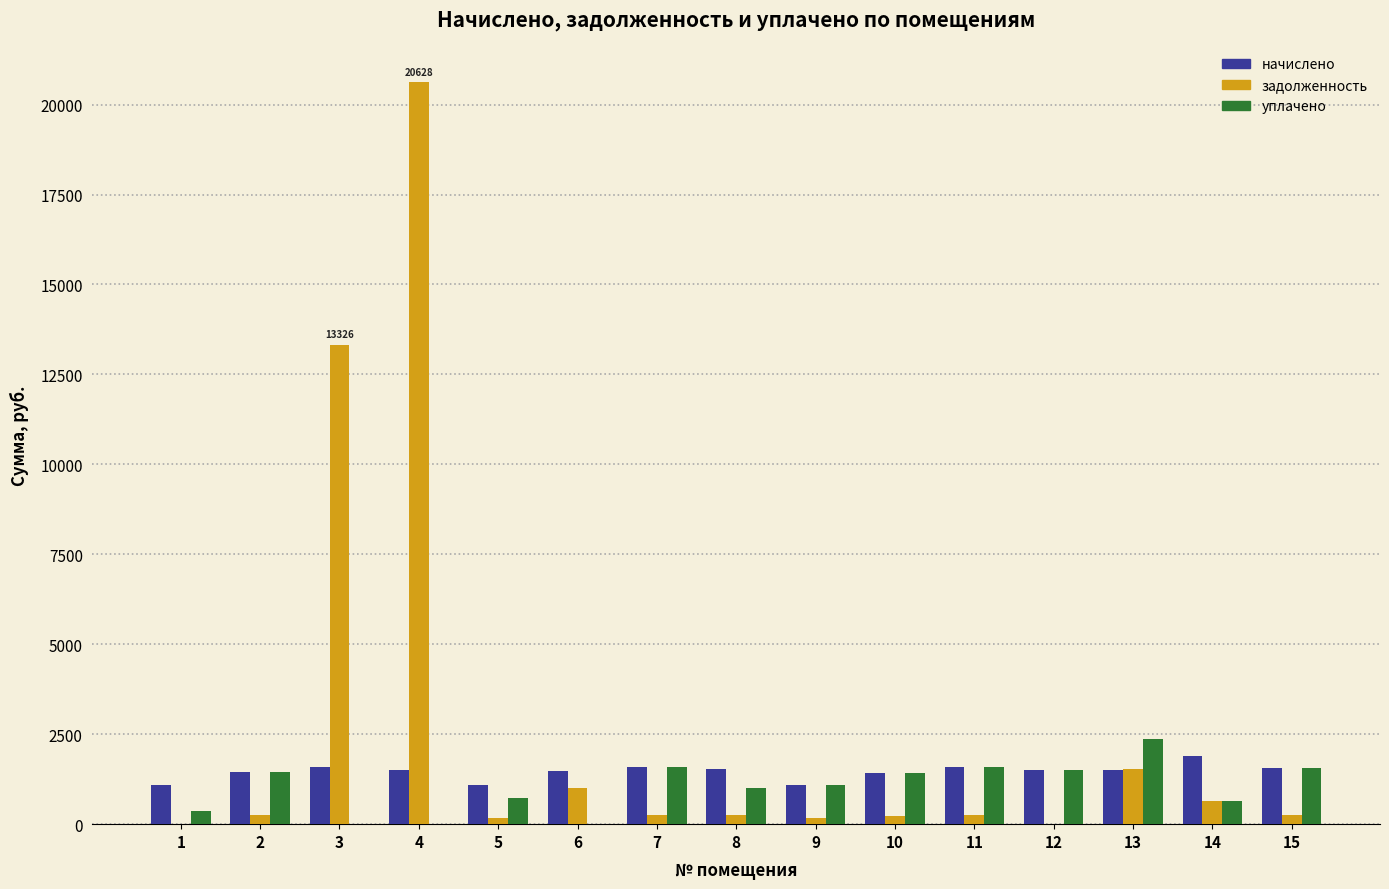

Which series has the largest total across all categories?

задолженность